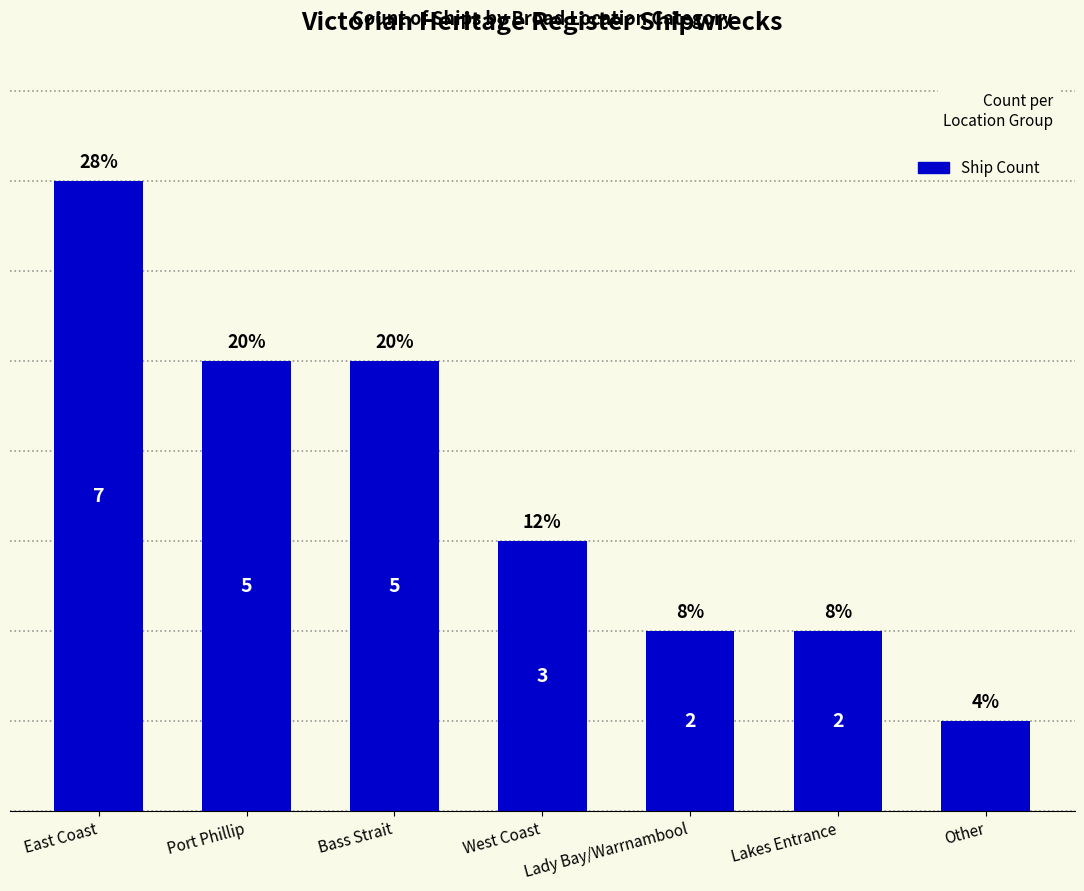

Are the bars horizontal?

No